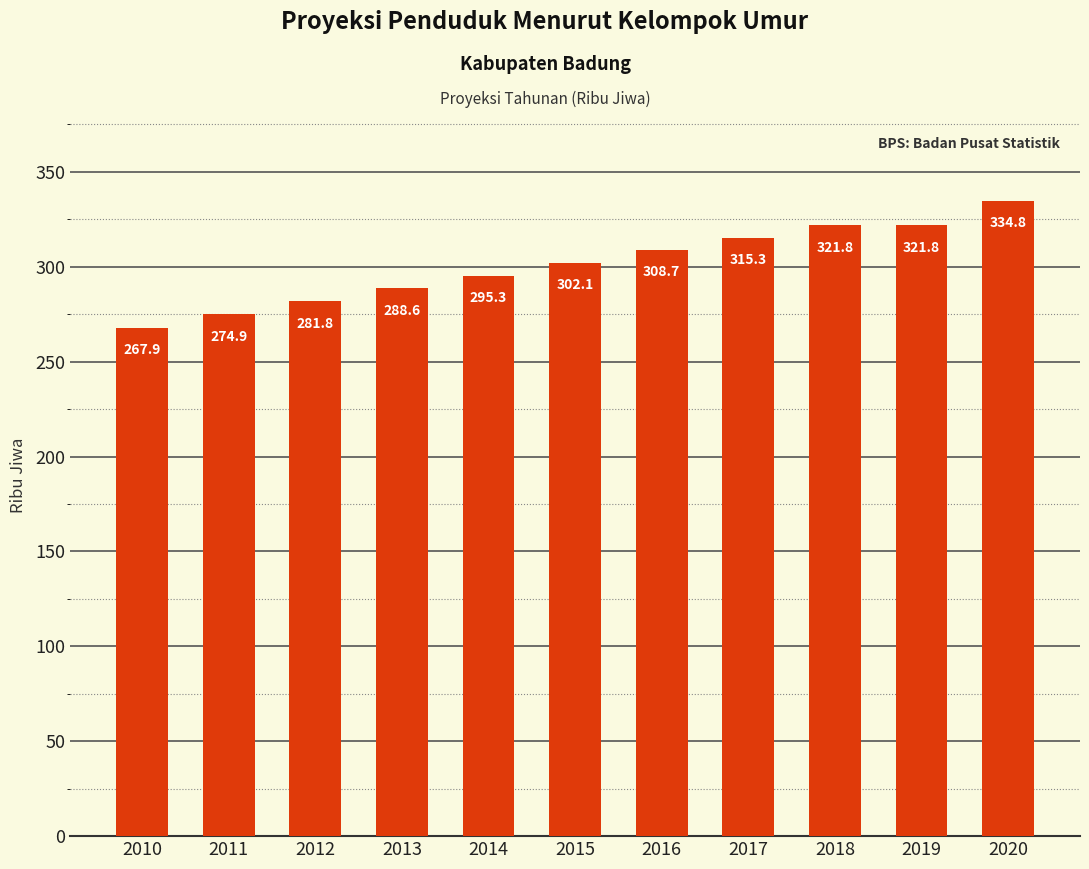

How many values are below 302?

5